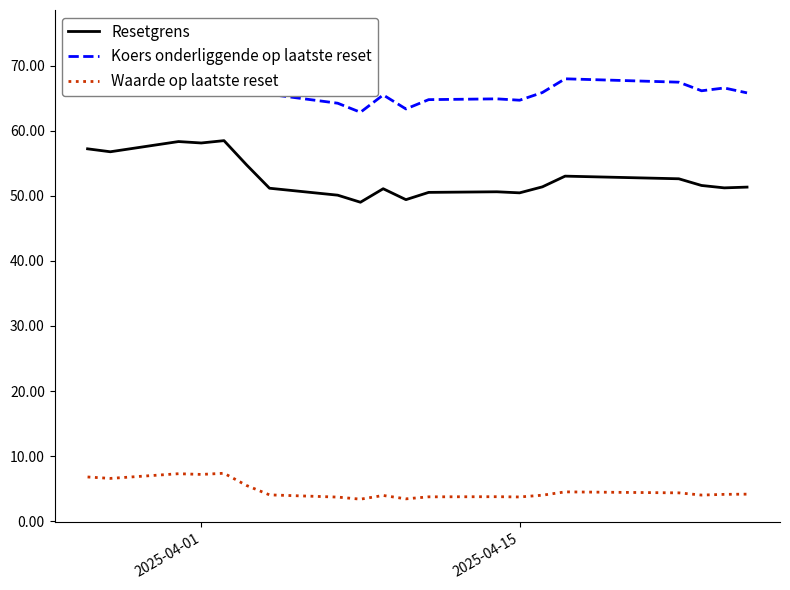

True or false: Waarde op laatste reset and Resetgrens cross at least once.

False